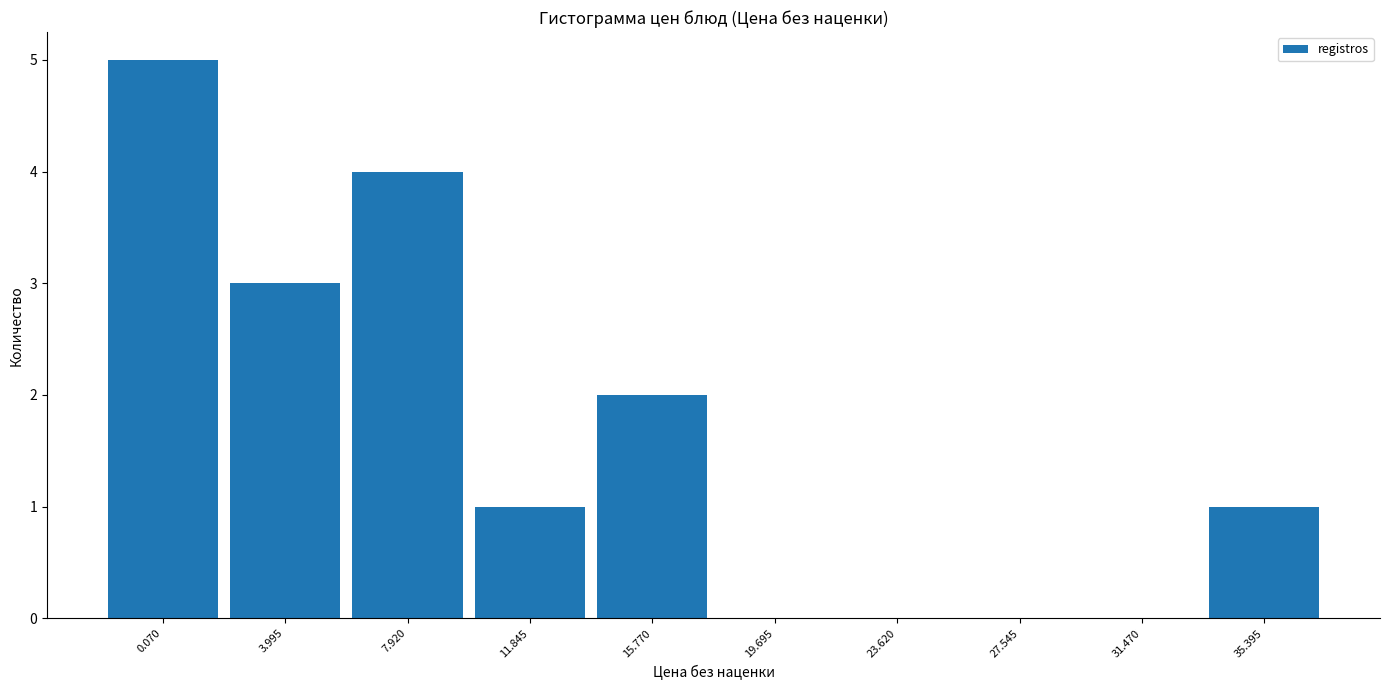

Reading left to right, list all the values displayed in this chart.

0.070=5	3.995=3	7.920=4	11.845=1	15.770=2	19.695=0	23.620=0	27.545=0	31.470=0	35.395=1